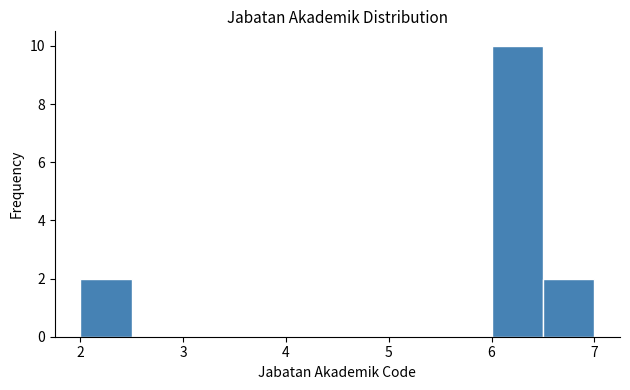

How tall is the bar that spans 2.0 to 2.5 on the x-axis? The values are not printed on the chart, so give them approximately, as read against the axis.

2